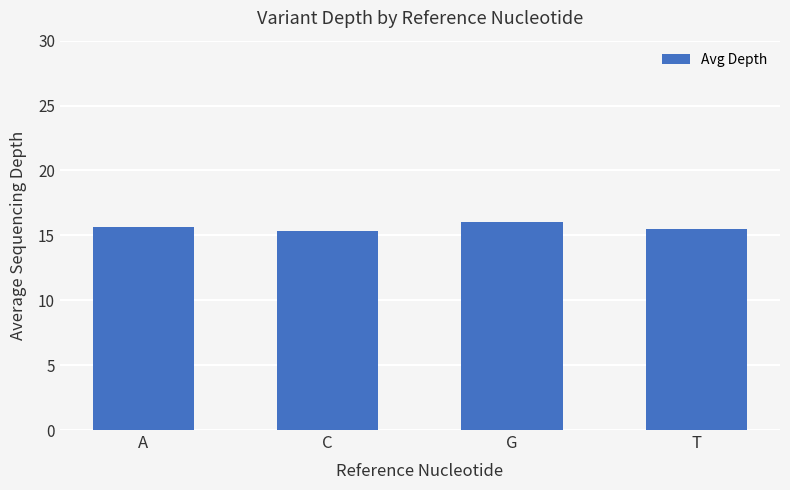

What is the sum of all values?

62.5